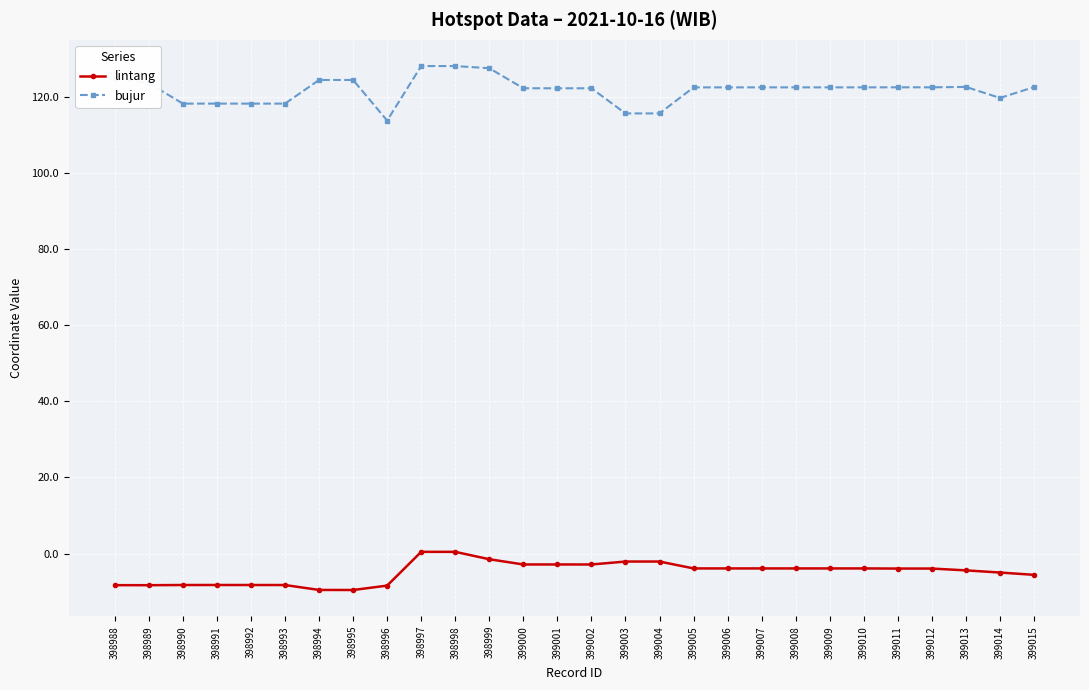

What is the value of the bujur point at the 16th from the left?

115.6